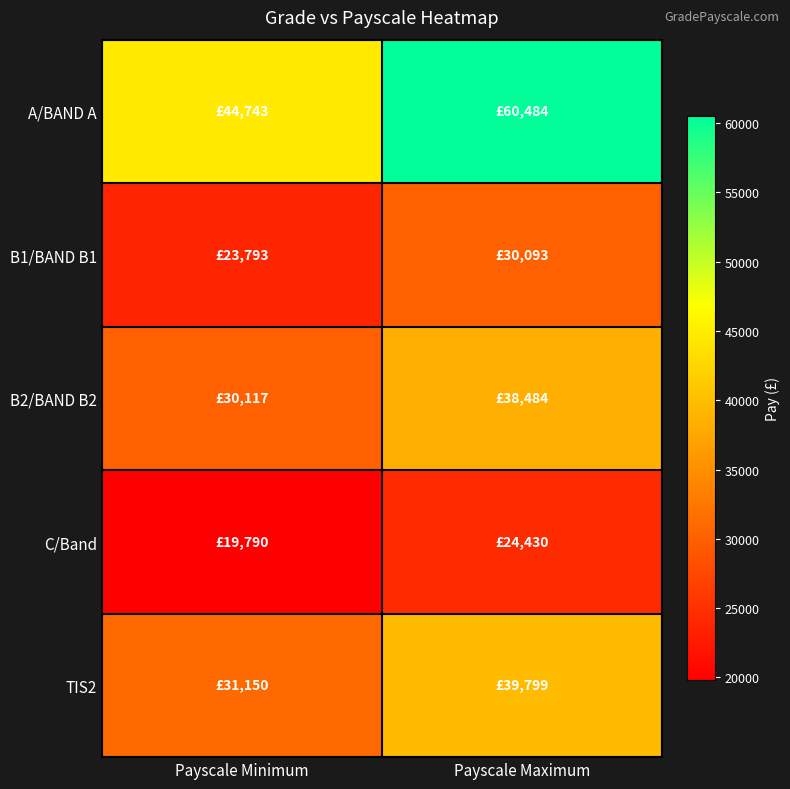

Between Payscale Minimum and Payscale Maximum, which is larger?

Payscale Maximum